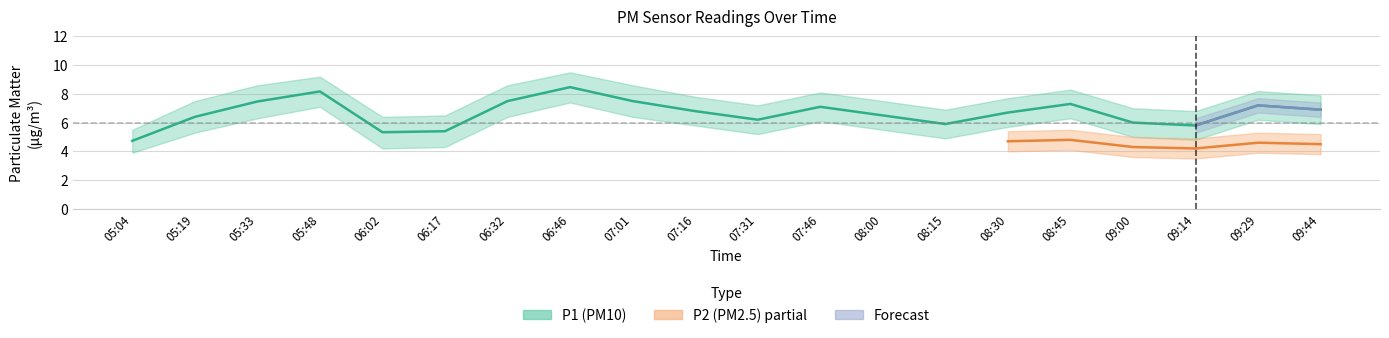

What is the average value?

6.7